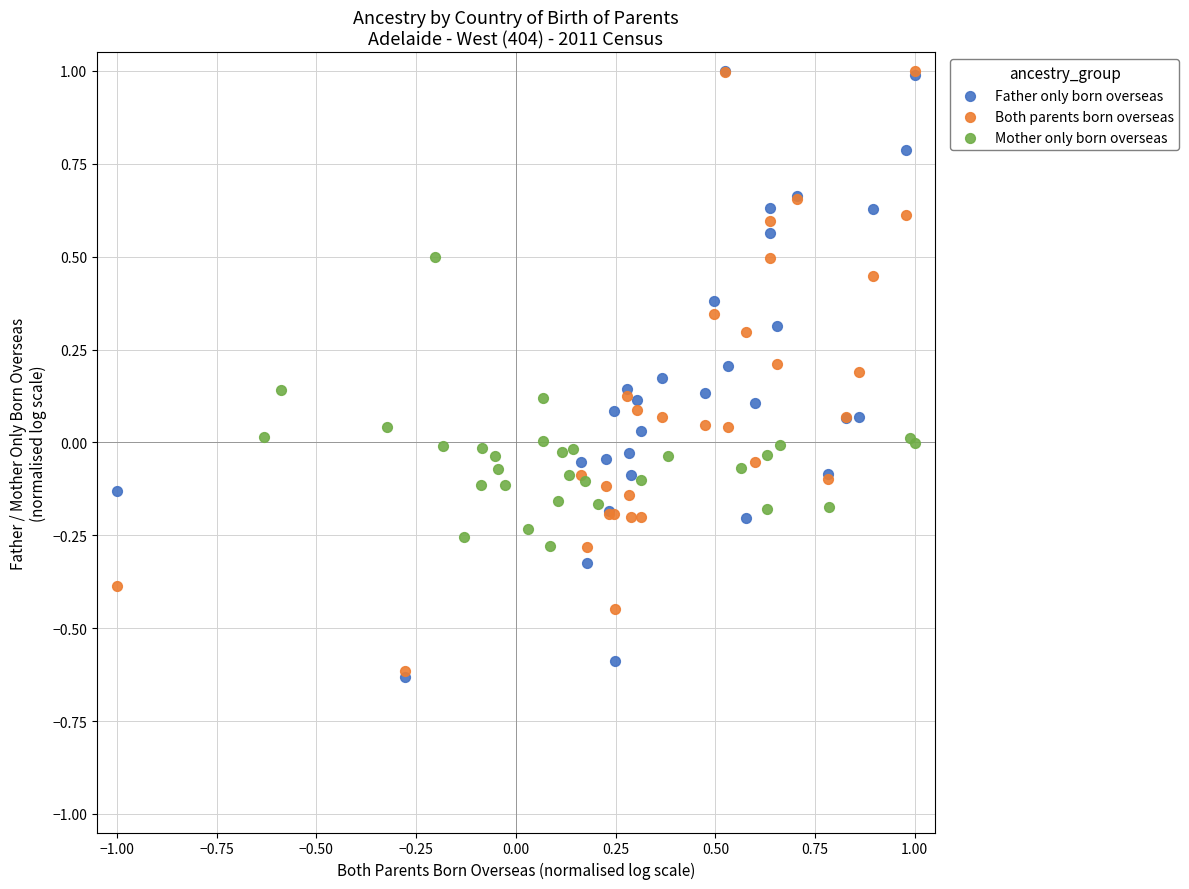

What are all the series names shown in the legend?

Father only born overseas, Both parents born overseas, Mother only born overseas